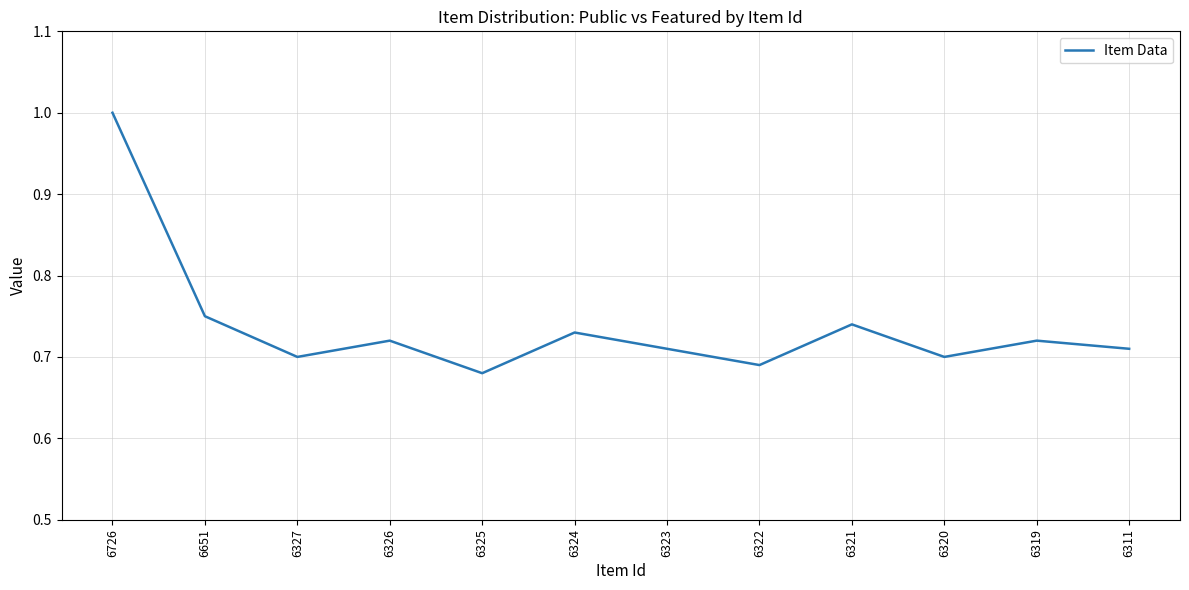

Which has a higher value, 6311 or 6325?

6311